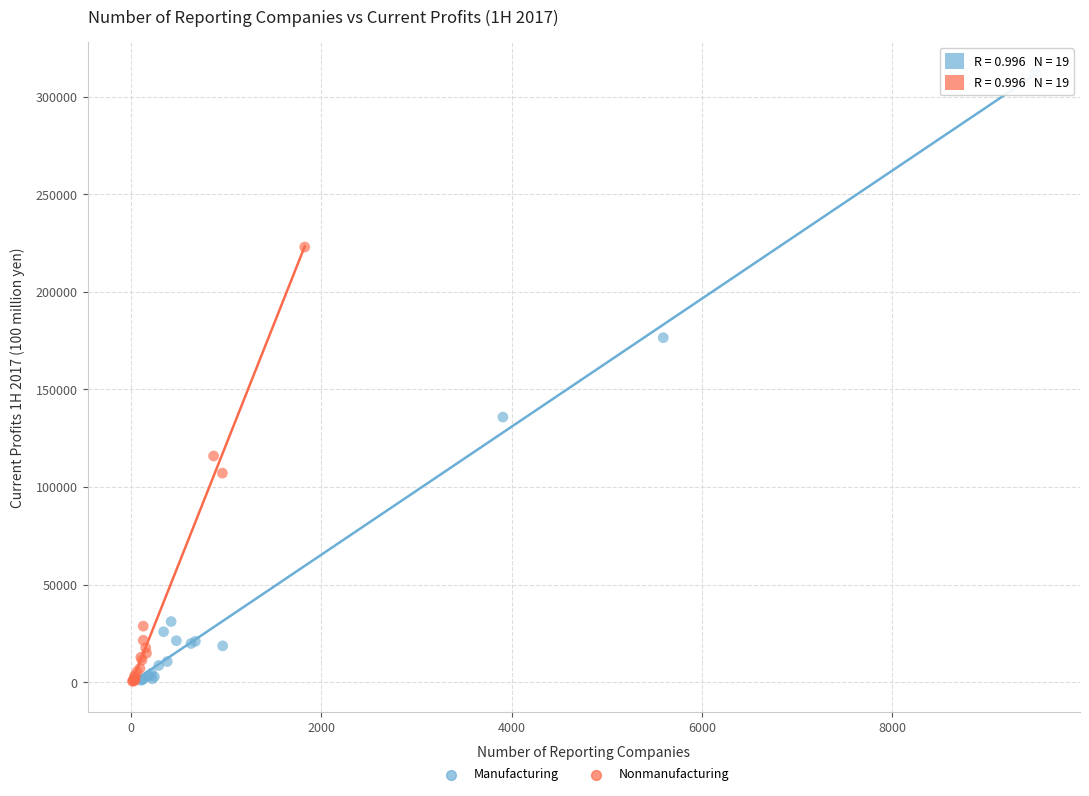

Which series has the largest Y range (max minus min)?

Manufacturing